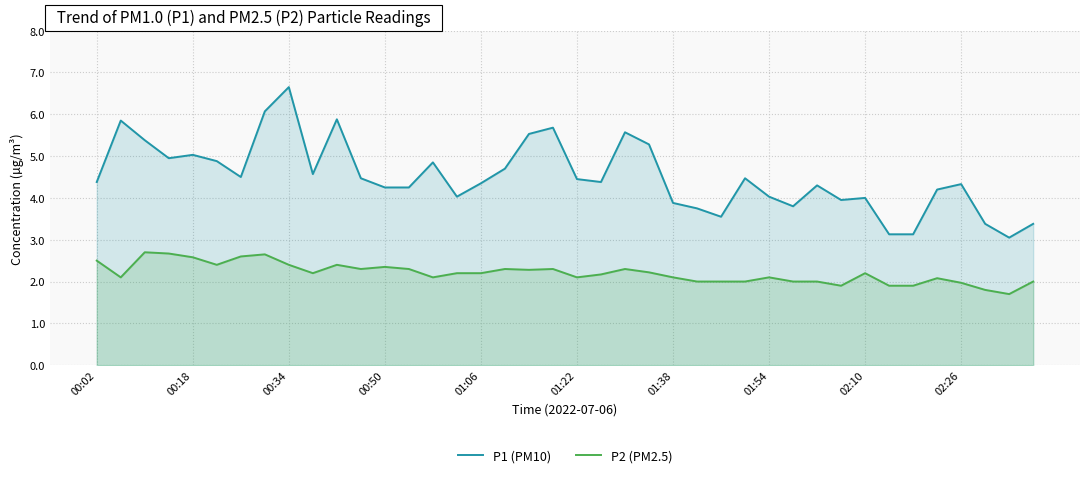

The P2 (PM2.5) series shows 2.6 at 00:18. True or false?

True